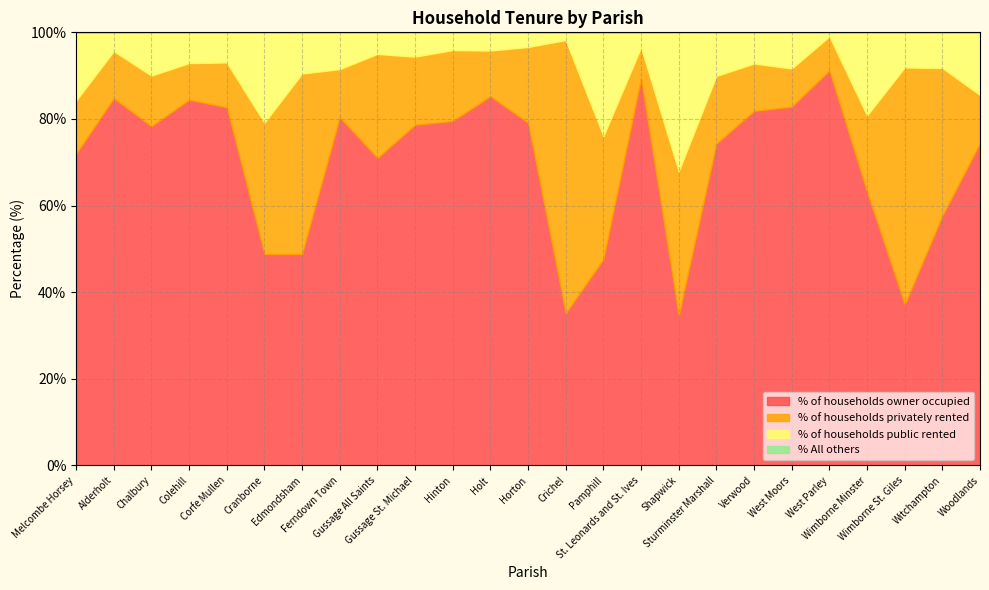

Reading left to right, list all the values displayed in this chart.

% of households owner occupied: 71.9	84.8	78.3	84.4	82.7	48.8	48.8	80.4	71.0	78.7	79.5	85.2	79.1	35.1	47.6	89.3	34.6	74.3	81.8	82.8	91.2	63.2	37.2	57.7	74.4
% of households privately rented: 12.3	10.9	11.7	8.5	10.4	30.3	41.7	11.1	24.0	15.7	16.4	10.5	17.5	63.1	28.4	7.2	33.3	15.6	10.9	8.8	7.9	17.6	54.7	34.1	11.1
% of households public rented: 15.8	4.3	10.0	7.1	7.0	20.9	9.5	8.5	5.0	5.6	4.1	4.2	3.4	1.8	24.0	3.5	32.1	10.1	7.2	8.4	0.9	19.2	8.1	8.2	14.5
% All others: 0.0	0.0	0.0	0.0	0.0	0.0	0.0	0.0	0.0	0.0	0.0	0.0	0.0	0.0	0.0	0.0	0.0	0.0	0.0	0.0	0.0	0.0	0.0	0.0	0.0